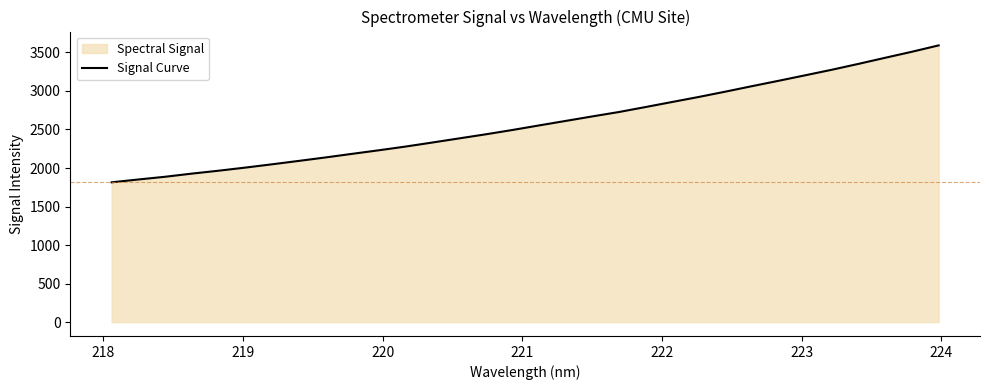

What is the minimum value shown in the chart?

1814.1